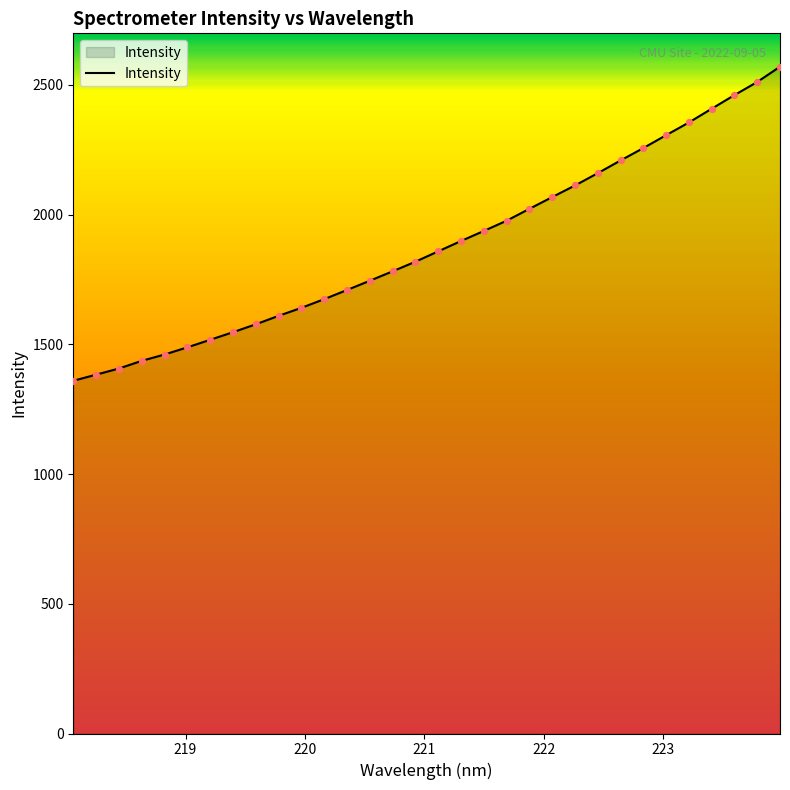

What is the greatest value displayed?

2570.5